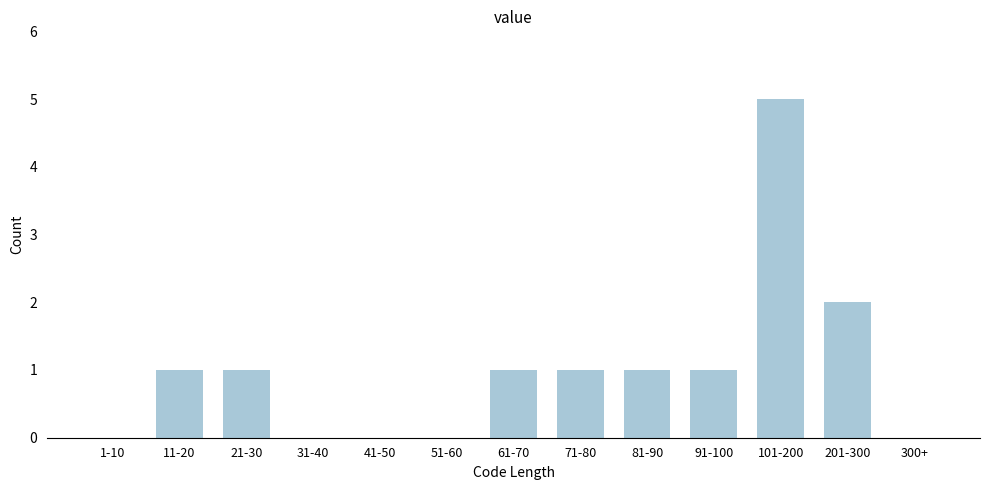

Reading right to left, extract all data points from this chart.

300+=0	201-300=2	101-200=5	91-100=1	81-90=1	71-80=1	61-70=1	51-60=0	41-50=0	31-40=0	21-30=1	11-20=1	1-10=0